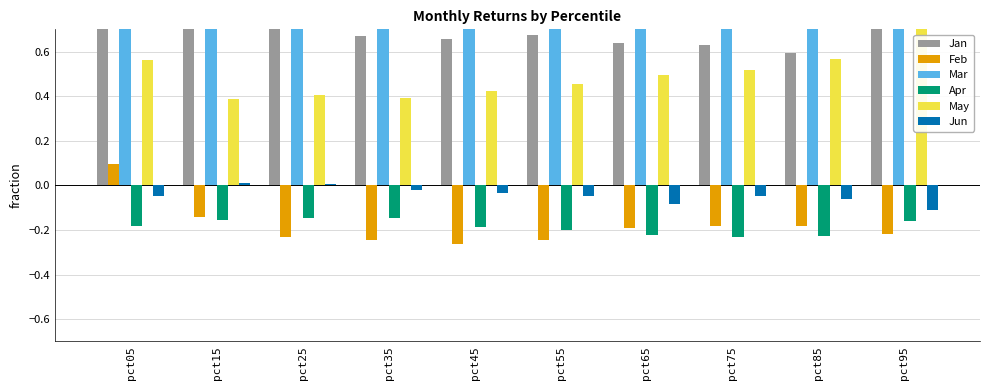

What is the sum of all May values?

4.9